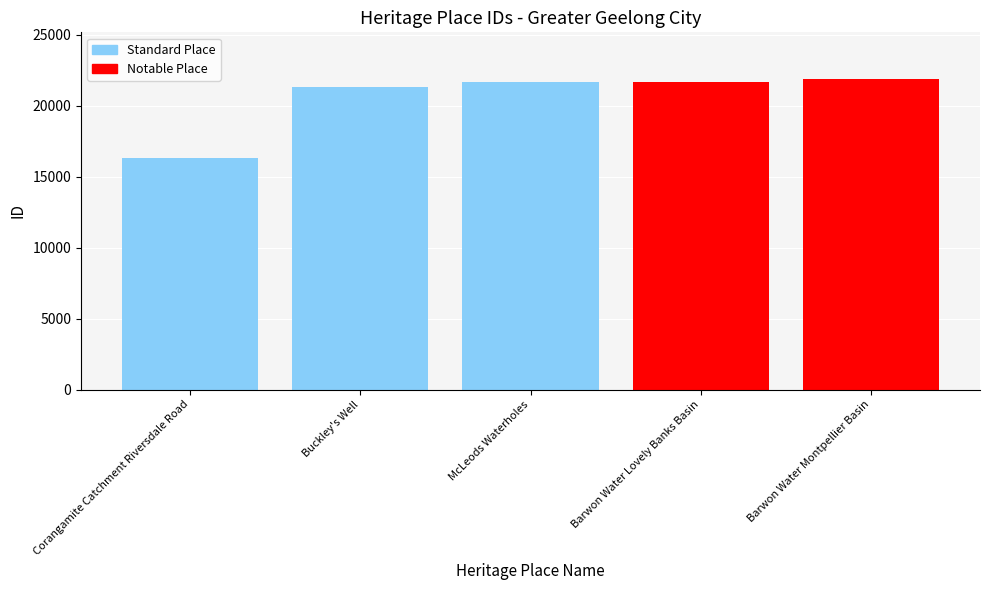

What is the greatest value displayed?

21897